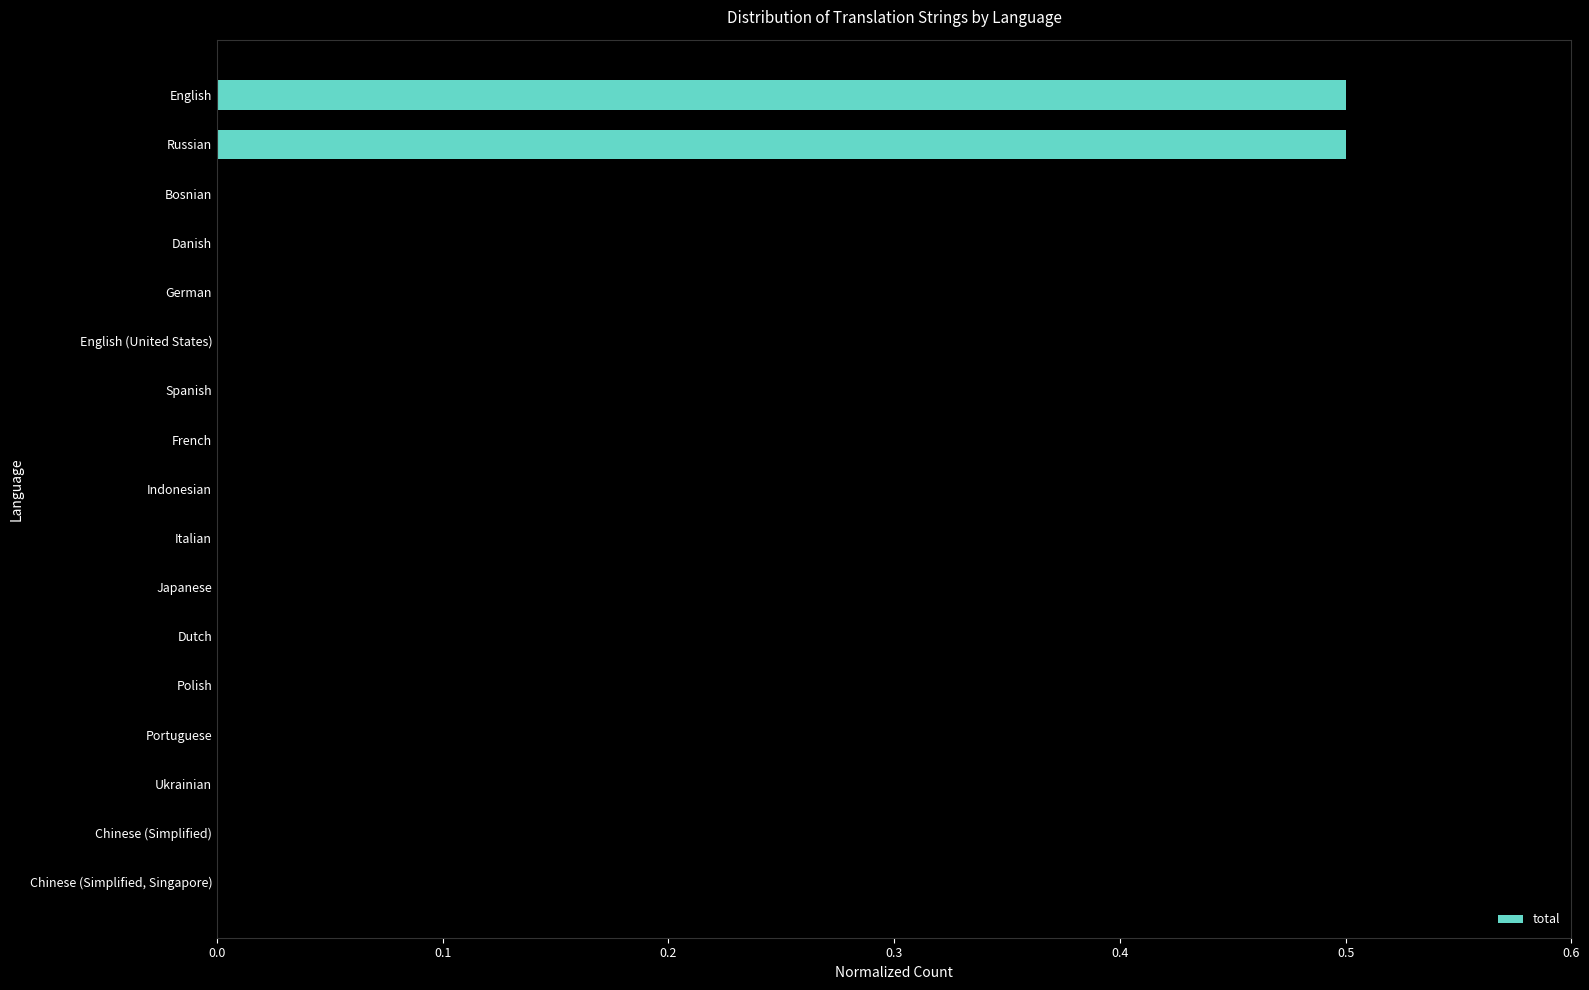

Reading top to bottom, list all the values displayed in this chart.

English=0.5	Russian=0.5	Bosnian=0.0	Danish=0.0	German=0.0	English (United States)=0.0	Spanish=0.0	French=0.0	Indonesian=0.0	Italian=0.0	Japanese=0.0	Dutch=0.0	Polish=0.0	Portuguese=0.0	Ukrainian=0.0	Chinese (Simplified)=0.0	Chinese (Simplified, Singapore)=0.0